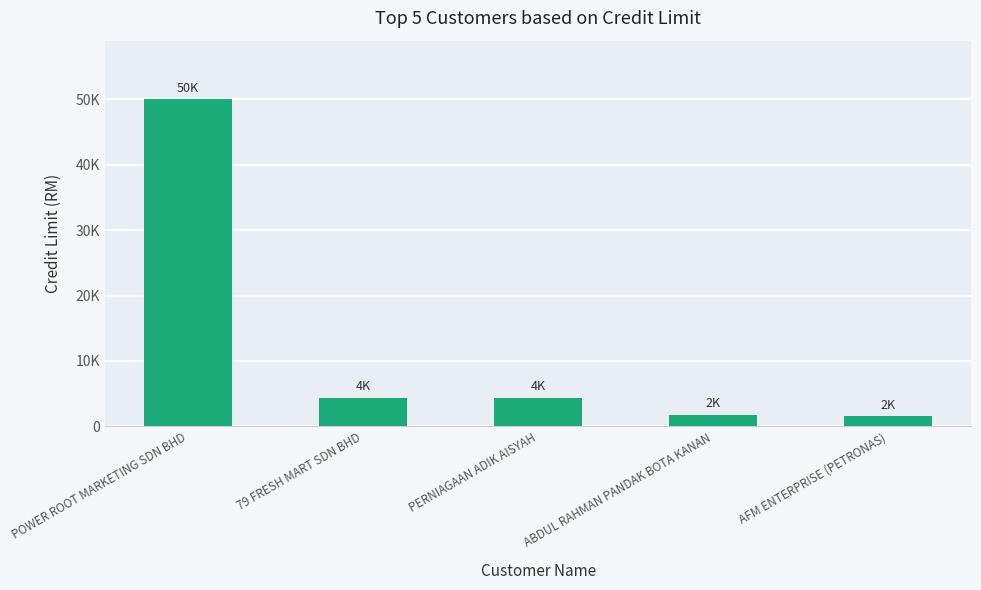

Which label corresponds to the largest value in the chart?

POWER ROOT MARKETING SDN BHD